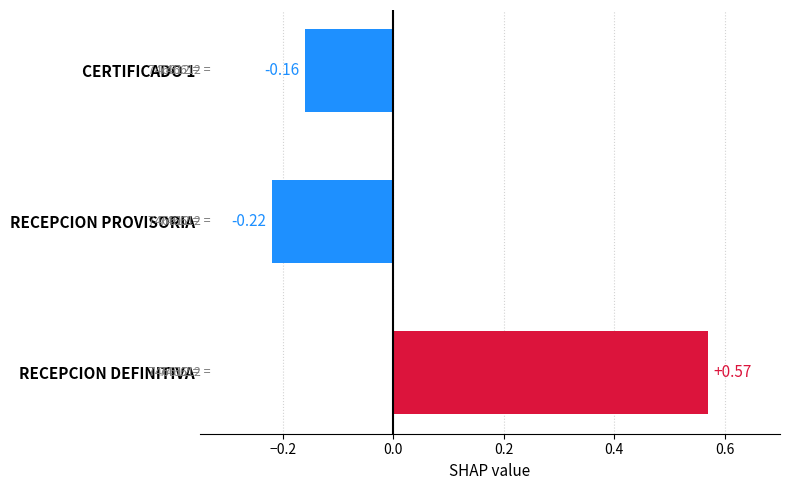

Which label corresponds to the smallest value in the chart?

RECEPCION PROVISORIA